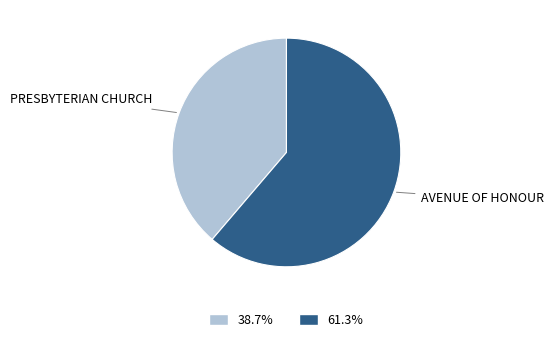

Which category has the biggest portion of the pie?

AVENUE OF HONOUR